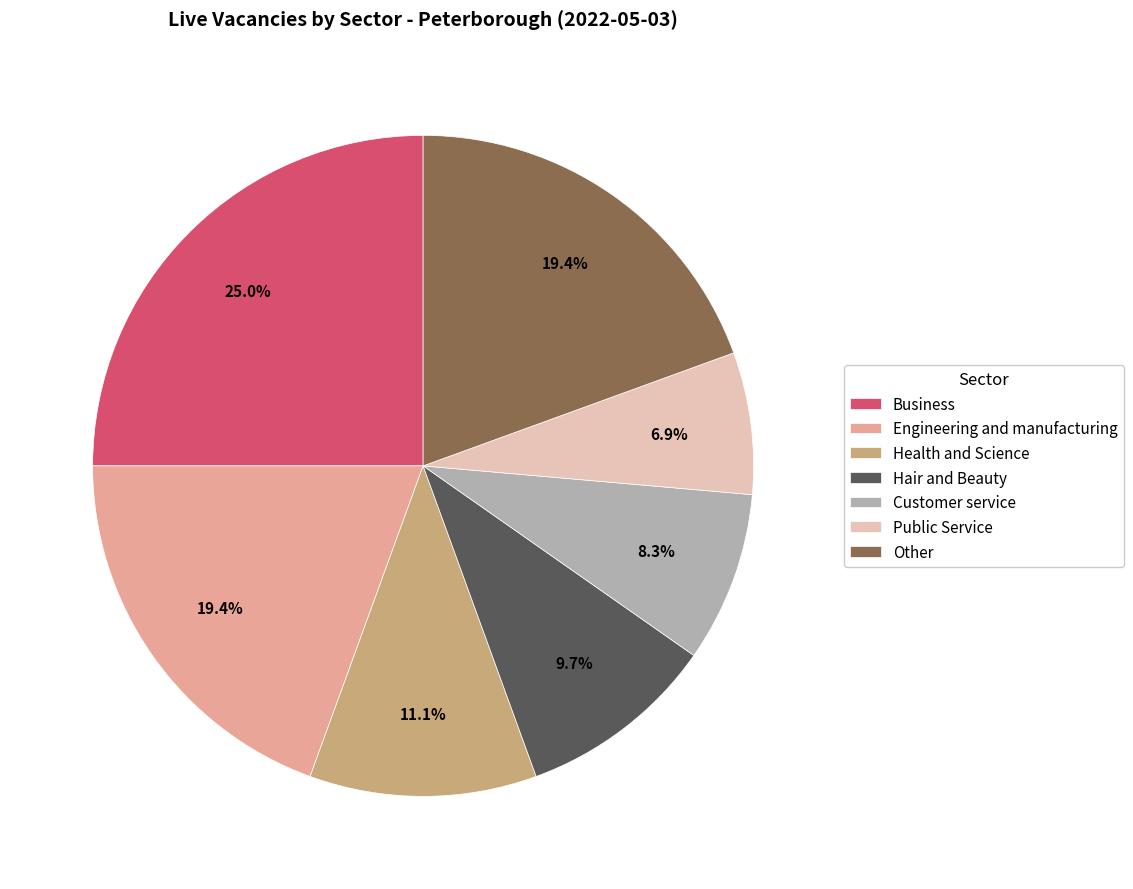

Which slice is the largest?

Business